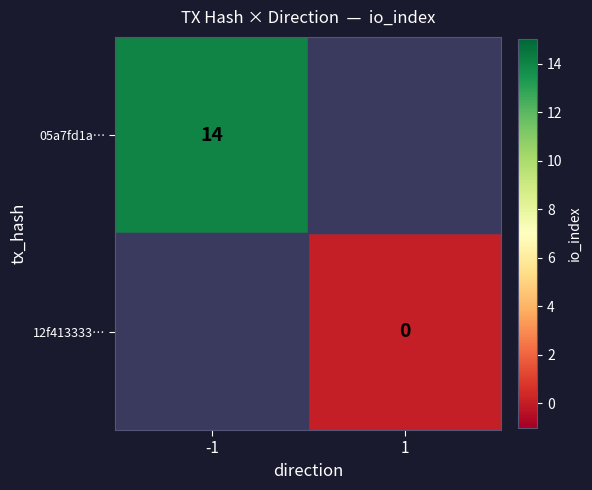

True or false: 05a7fd1a… has a value of 8 at -1.

False